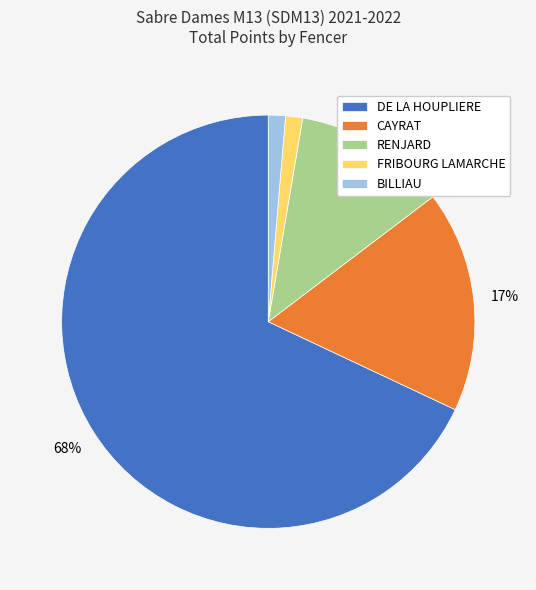

The FRIBOURG LAMARCHE slice represents 11% of the pie. True or false?

False